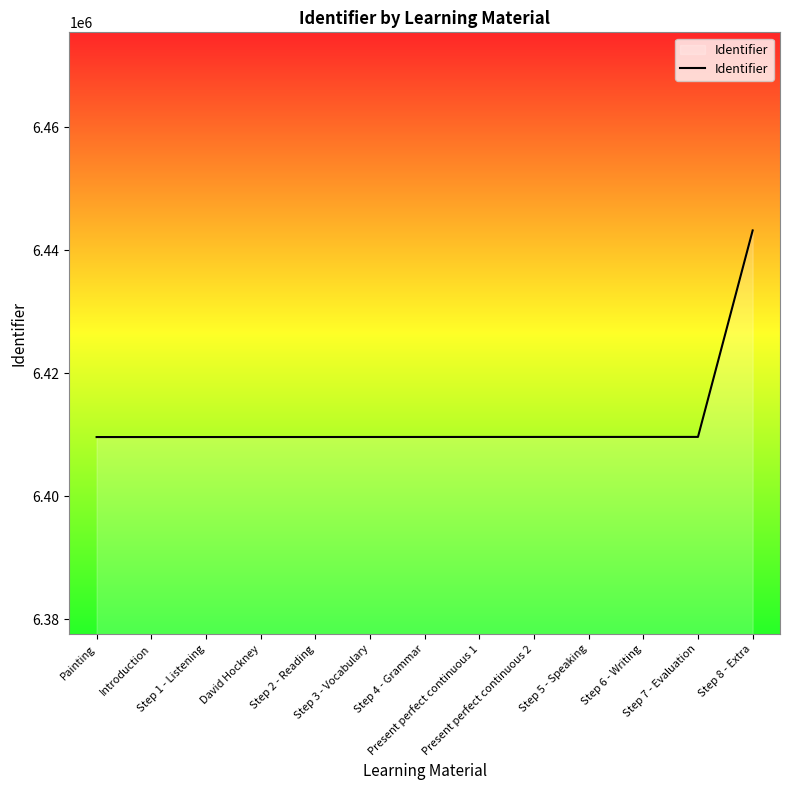

Count the number of categories in the chart.

13